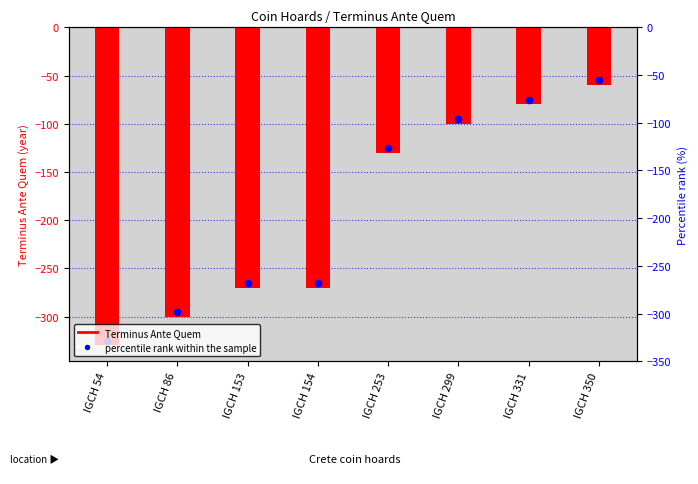

Which series has the widest spread of Y values?

Terminus Ante Quem